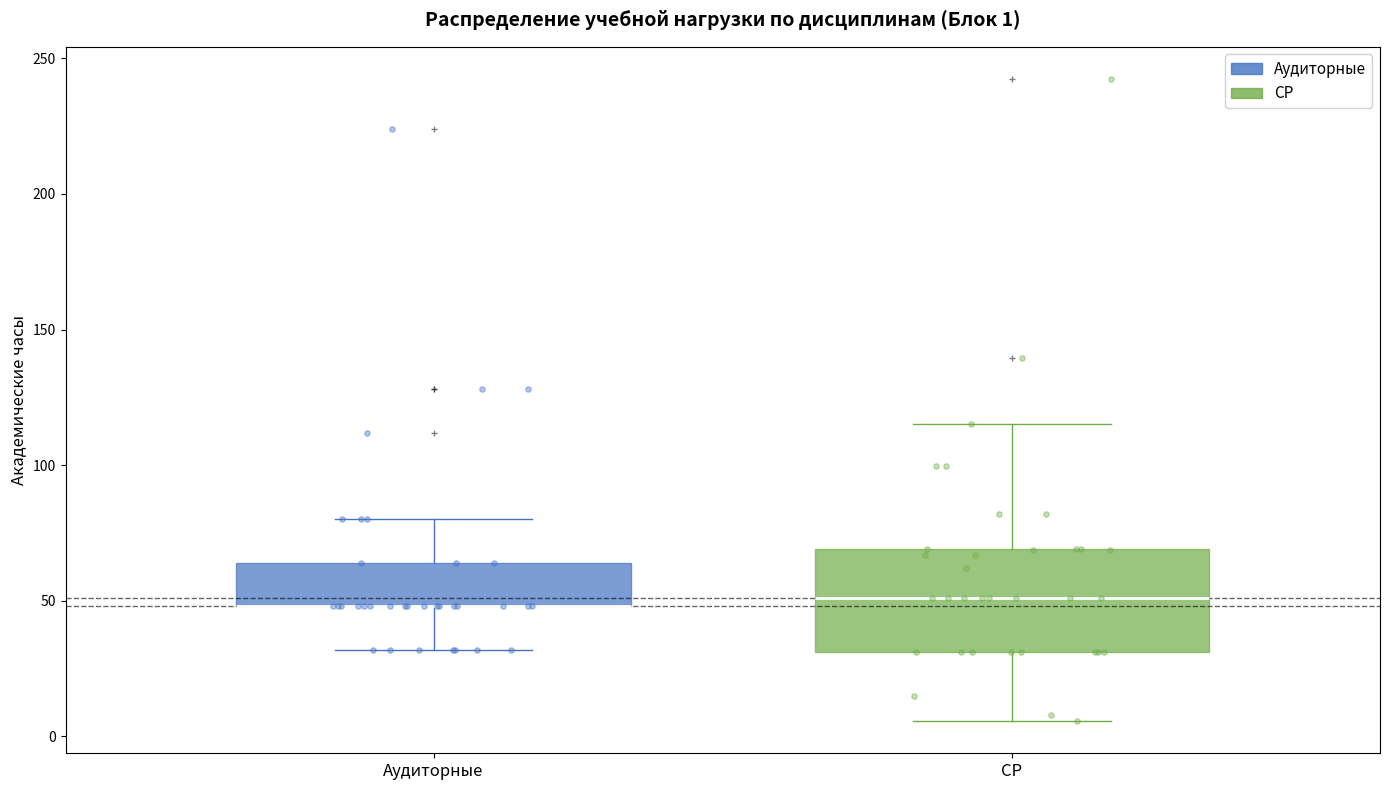

Which box is the tallest, from its lower edge to its upper edge?

СР